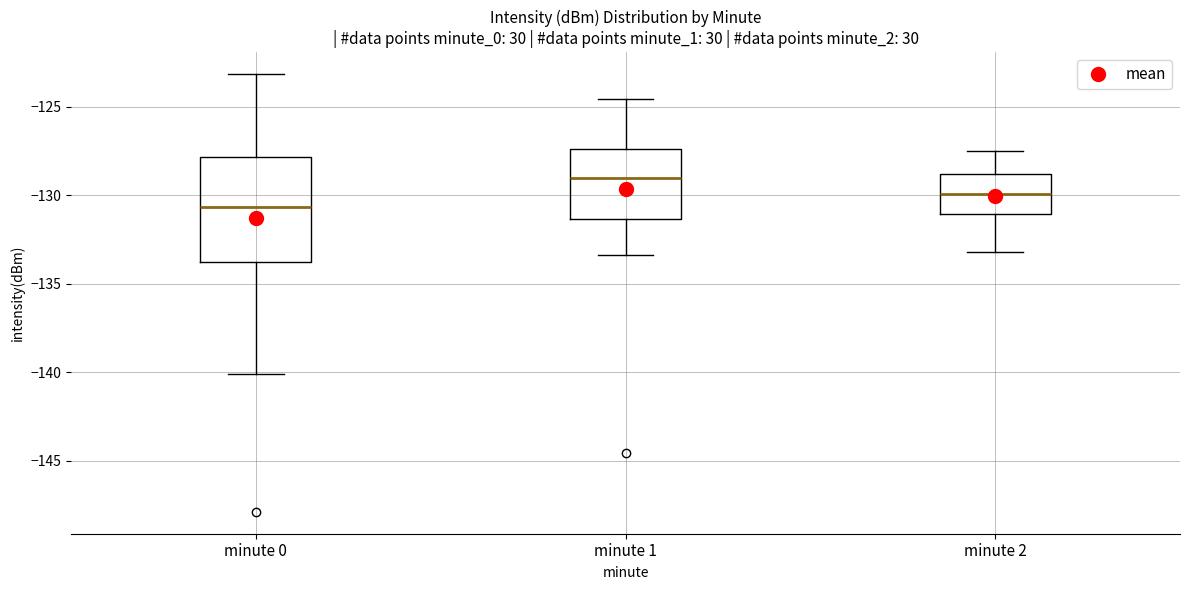

Comparing the boxes themselves (not the whiskers), which one is the tallest?

minute 0